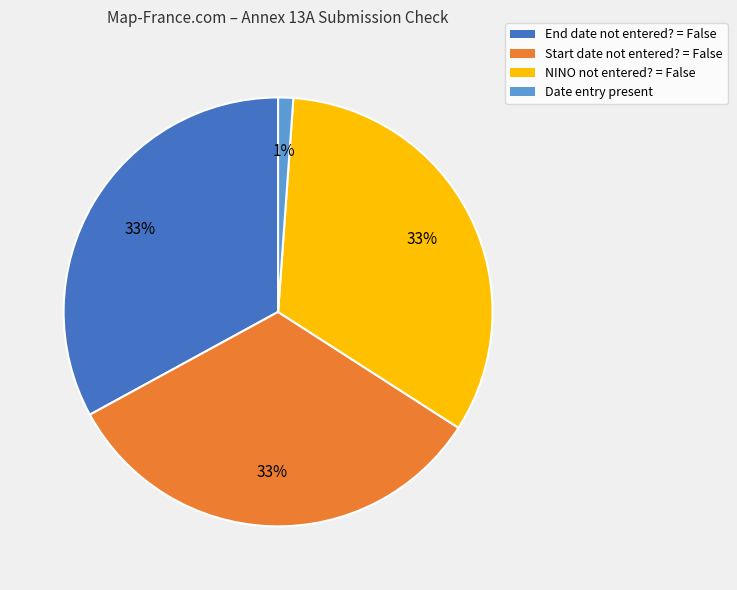

Does End date not entered? = False represent more than half of the total?

No